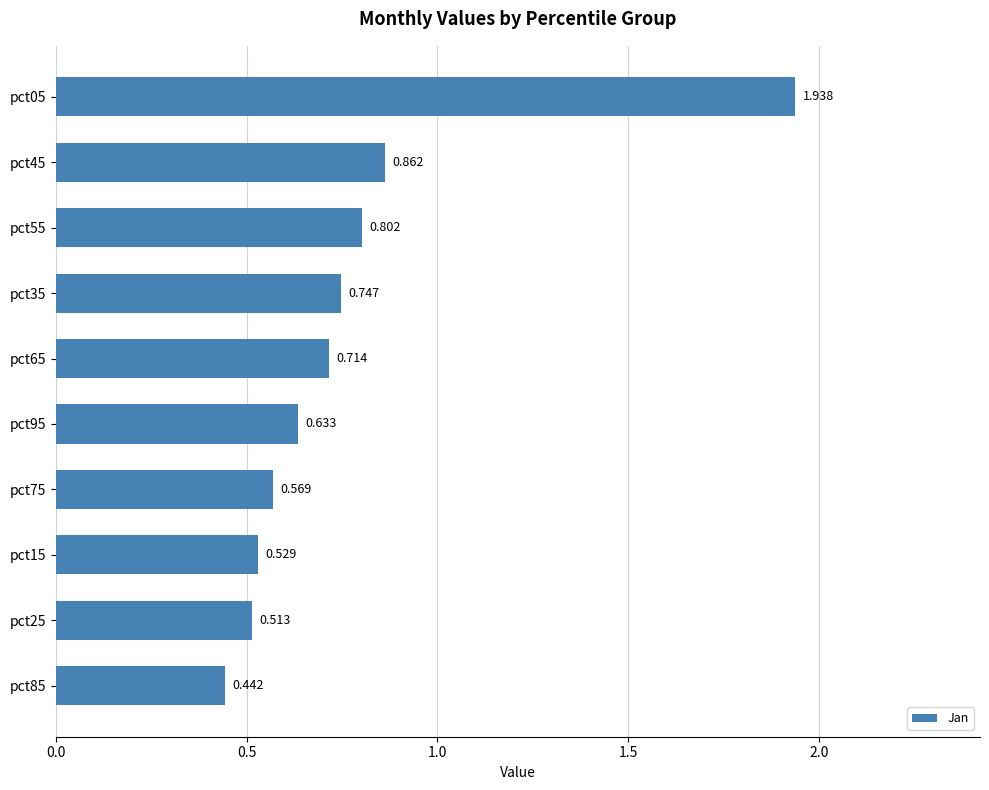

List the labels in order of value, largest first.

pct05, pct45, pct55, pct35, pct65, pct95, pct75, pct15, pct25, pct85